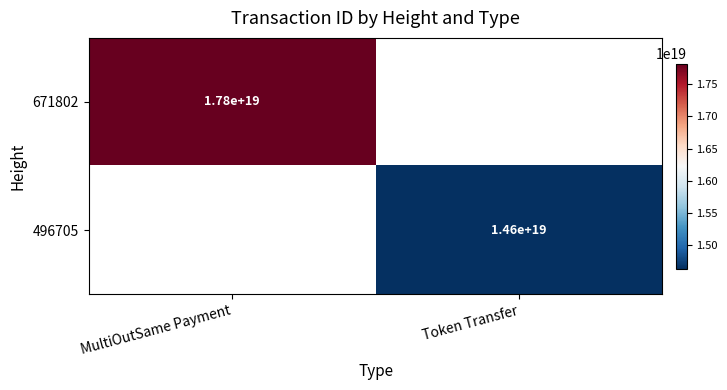

Between Token Transfer and MultiOutSame Payment, which is larger?

MultiOutSame Payment